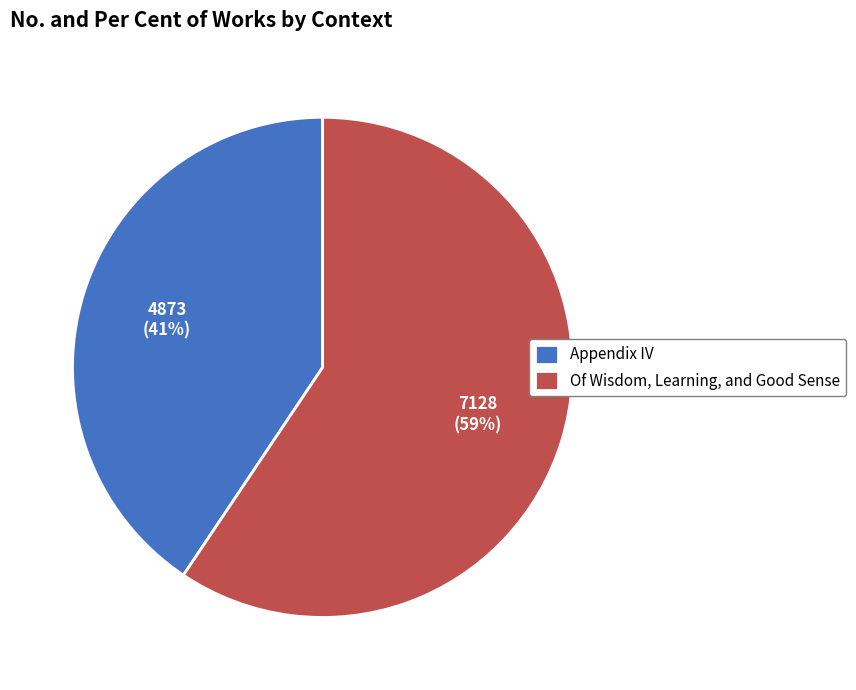

How many slices are in this pie chart?

2